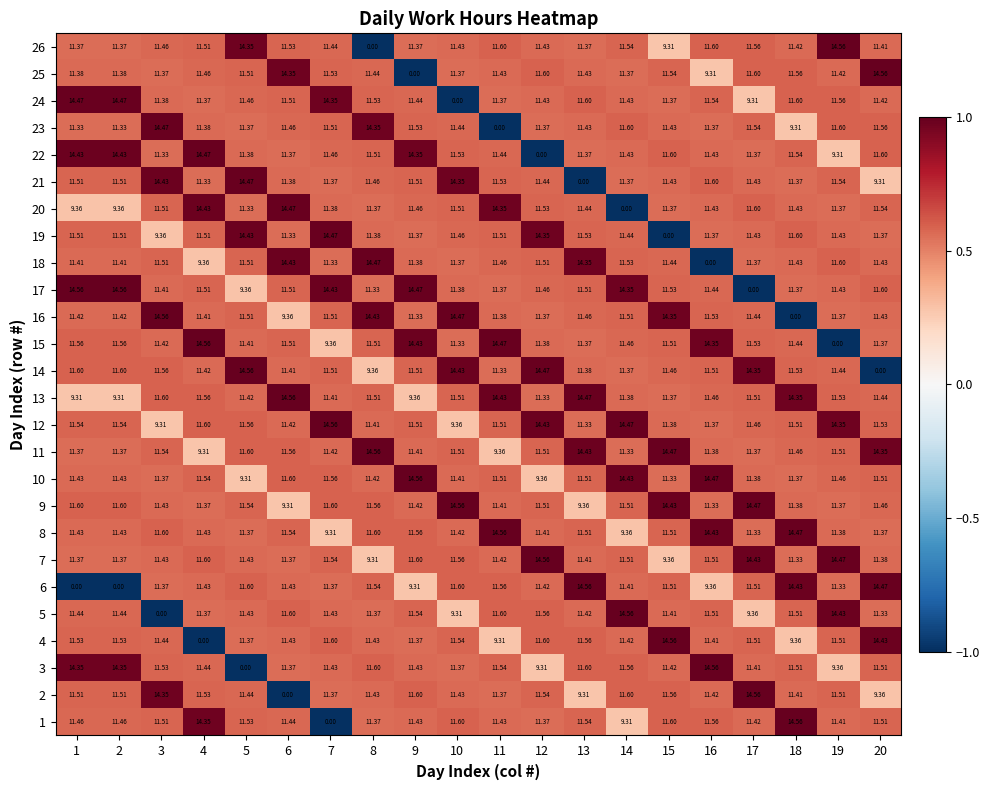

Is the value of 10 at 17 greater than the value of 19 at 5?

No